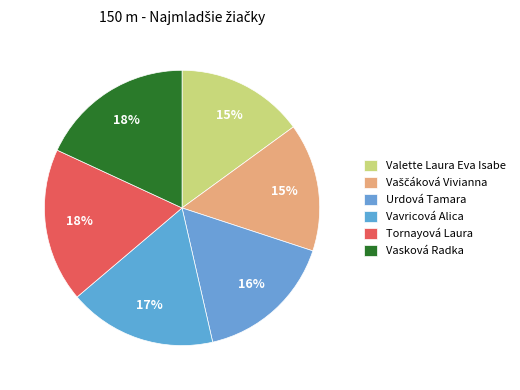

How many slices are in this pie chart?

6